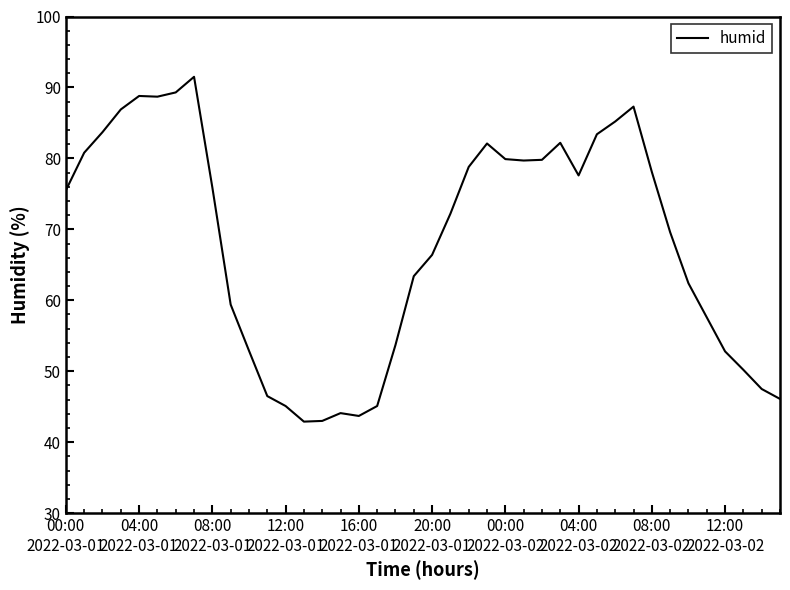

What is the maximum value shown in the chart?

91.5